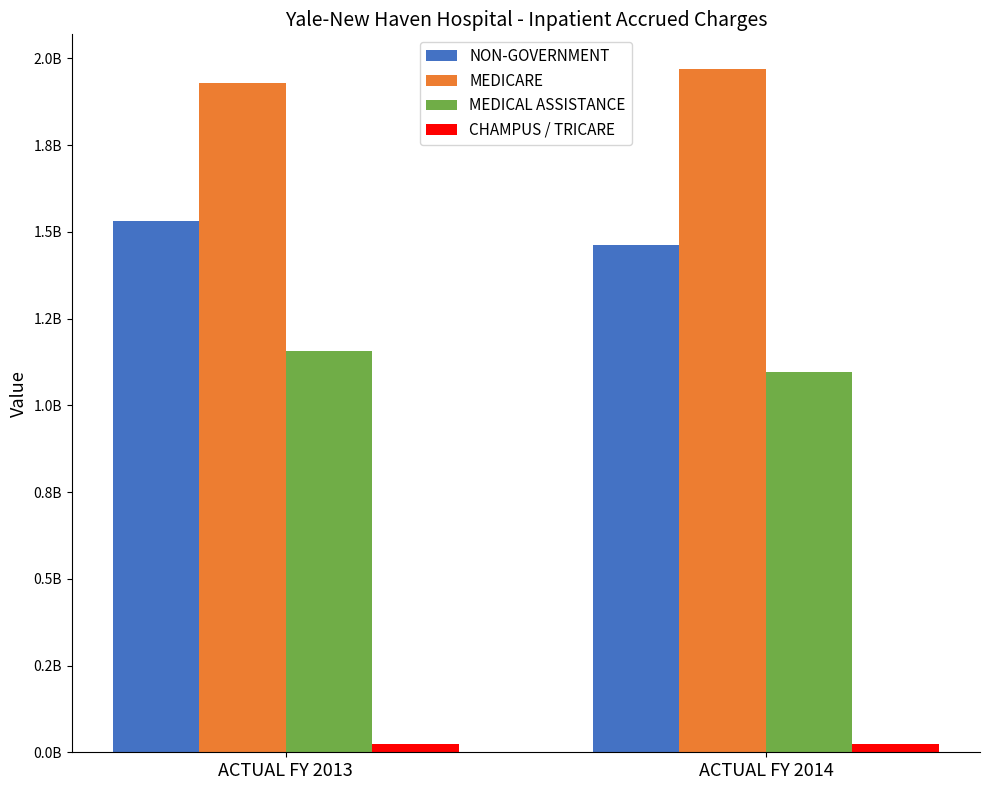

Does the chart contain any negative values?

No